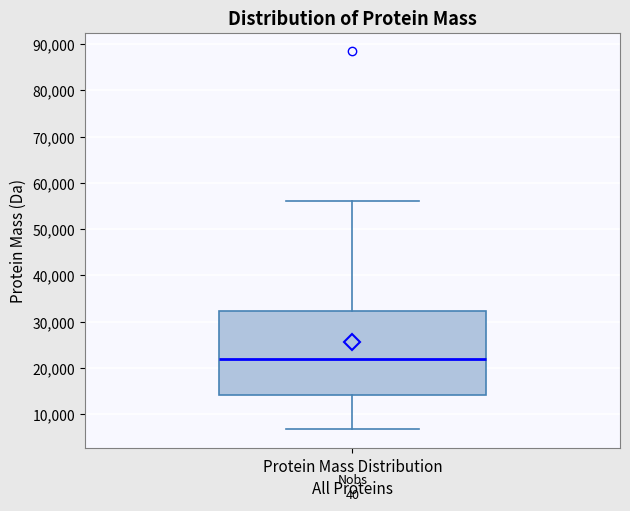

Read this box plot against the y-axis: the position of the median line, the range covered by the box, and the ends of both whiskers. The values are not printed on the chart, so give them approximately, as read against the axis.

median 22000, box 14000 to 32000, whiskers 7000 to 56000